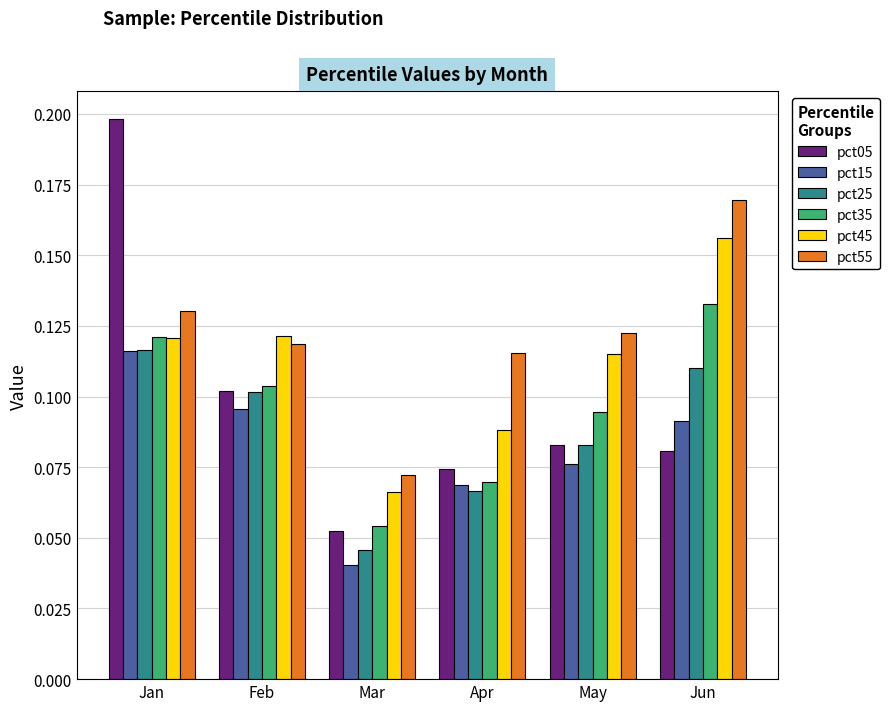

How many groups of bars are there?

6